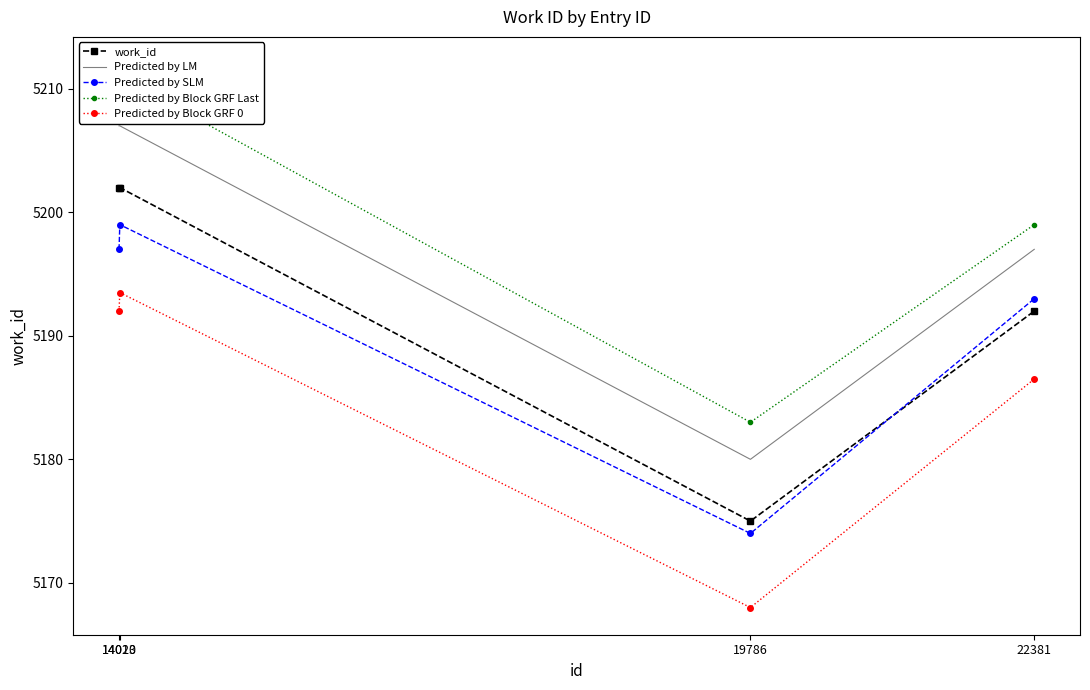

List the labels in order of Predicted by Block GRF 0 value, largest first.

14020, 14013, 22381, 19786